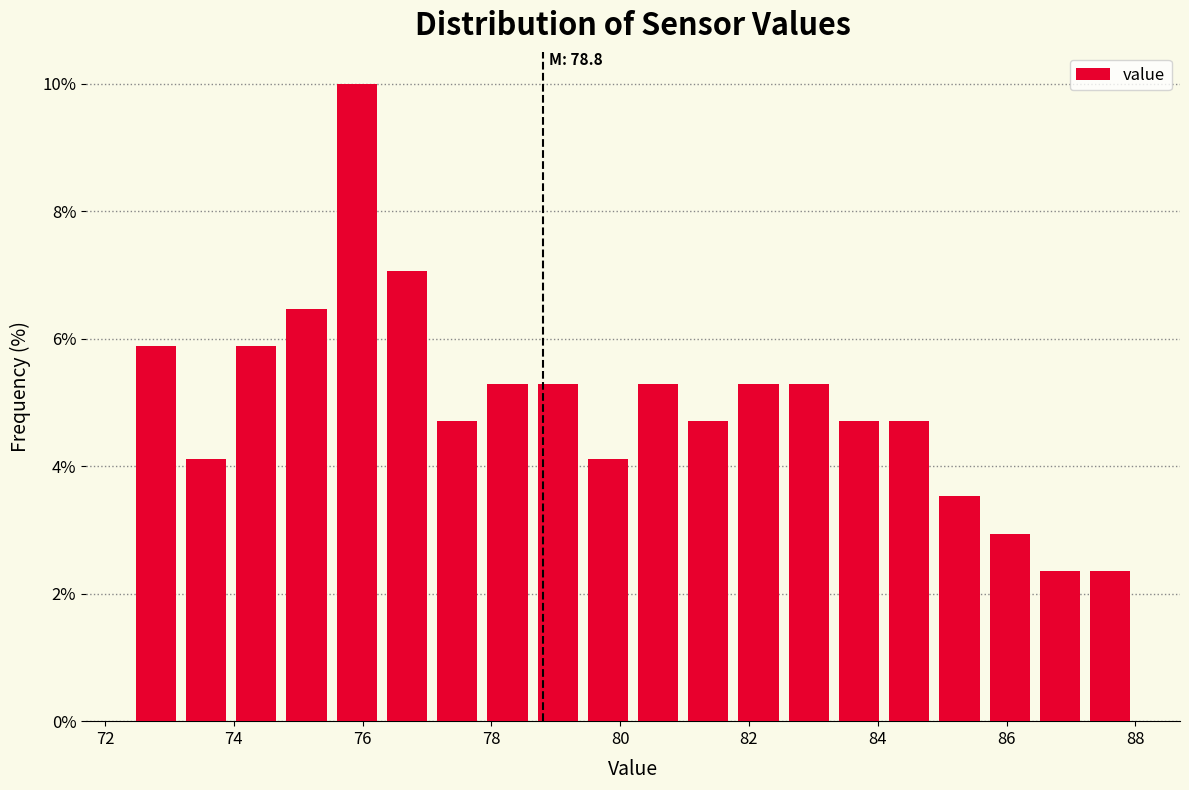

Around what value on the x-axis is the tallest bar? Give the approximate position of its centre, as read against the axis.

76.0